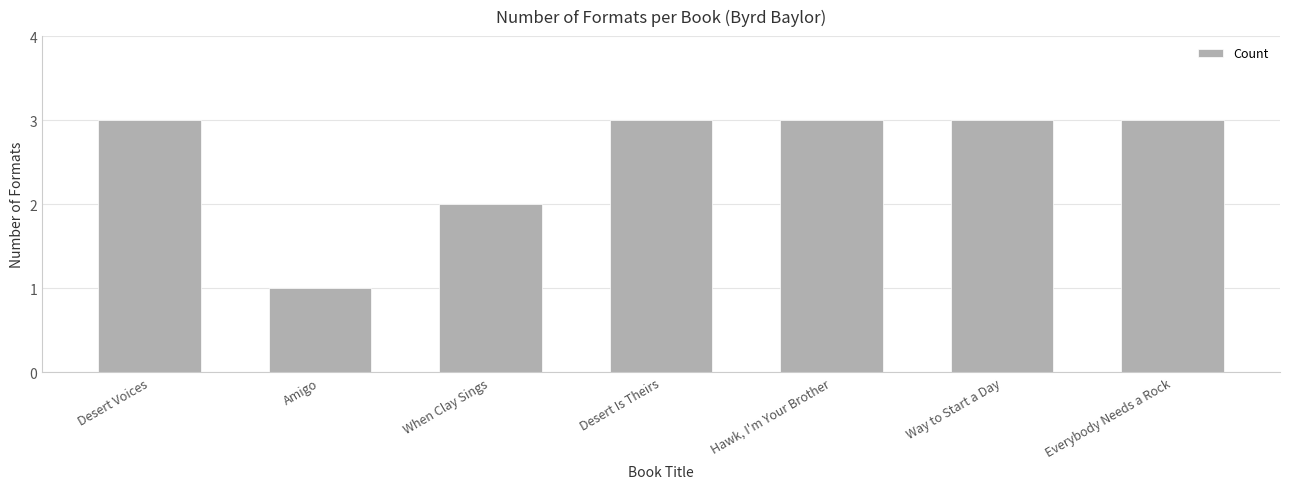

What is the greatest value displayed?

3